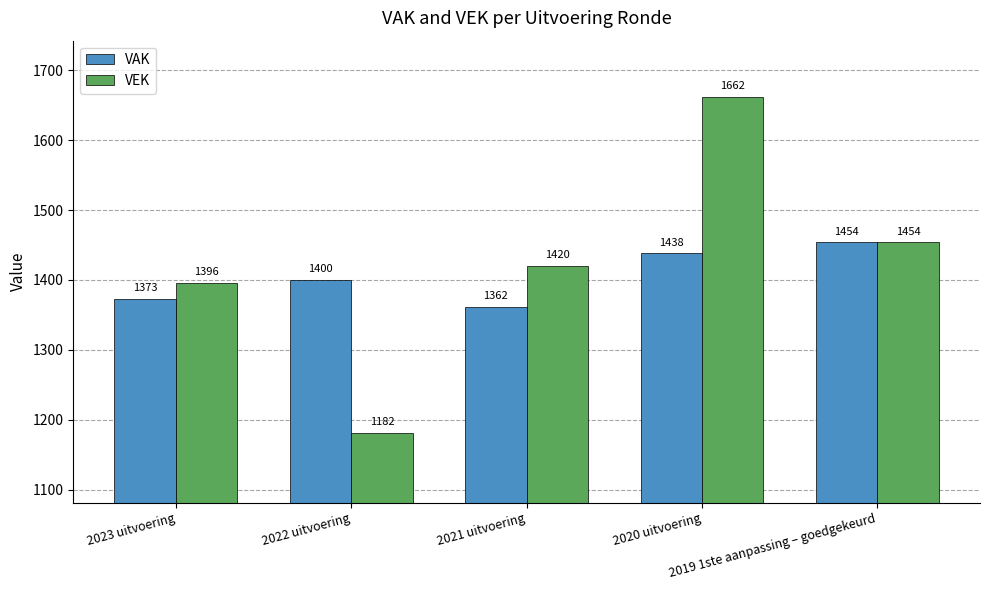

True or false: VEK has a value of 2505 at 2019 1ste aanpassing – goedgekeurd.

False